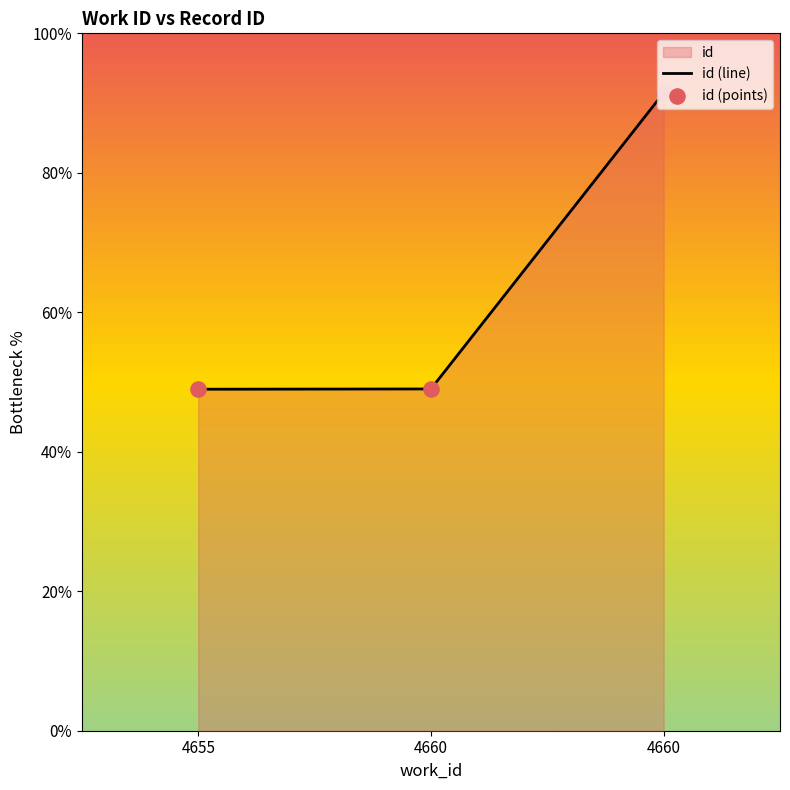

Which series reaches the minimum Y coordinate?

id (line)